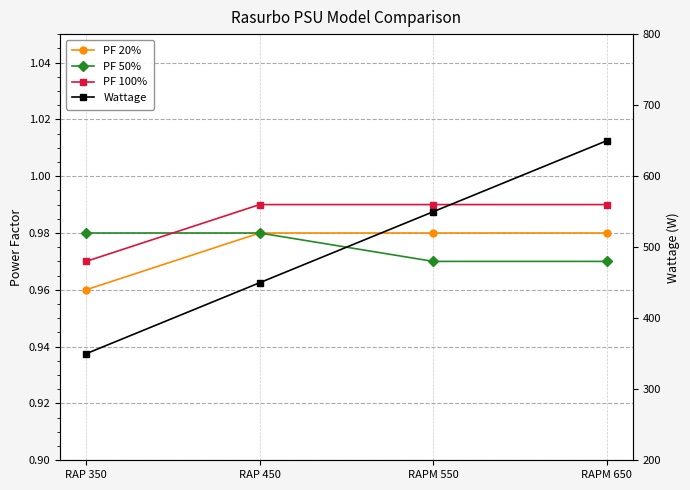

What position from the left is RAPM 650?

4